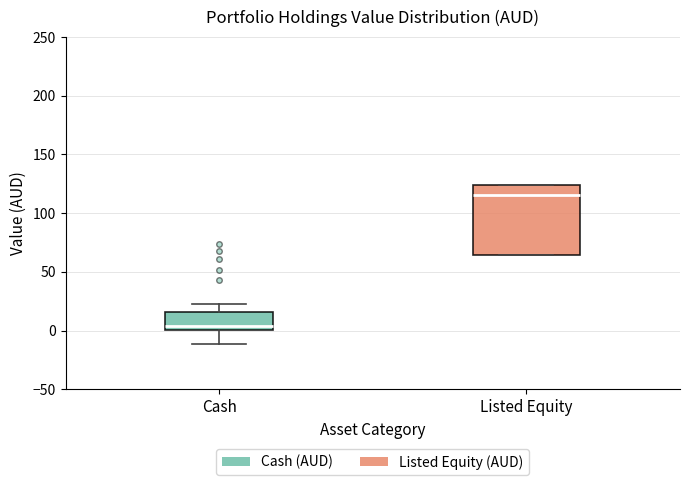

Reading left to right, read every box against the y-axis: the position of its median line, the range the box covers, and the ends of its whiskers. The values are not printed on the chart, so give them approximately, as read against the axis.

Cash: median 5, box 0 to 15, whiskers -10 to 25
Listed Equity: median 115, box 65 to 125, whiskers 65 to 125